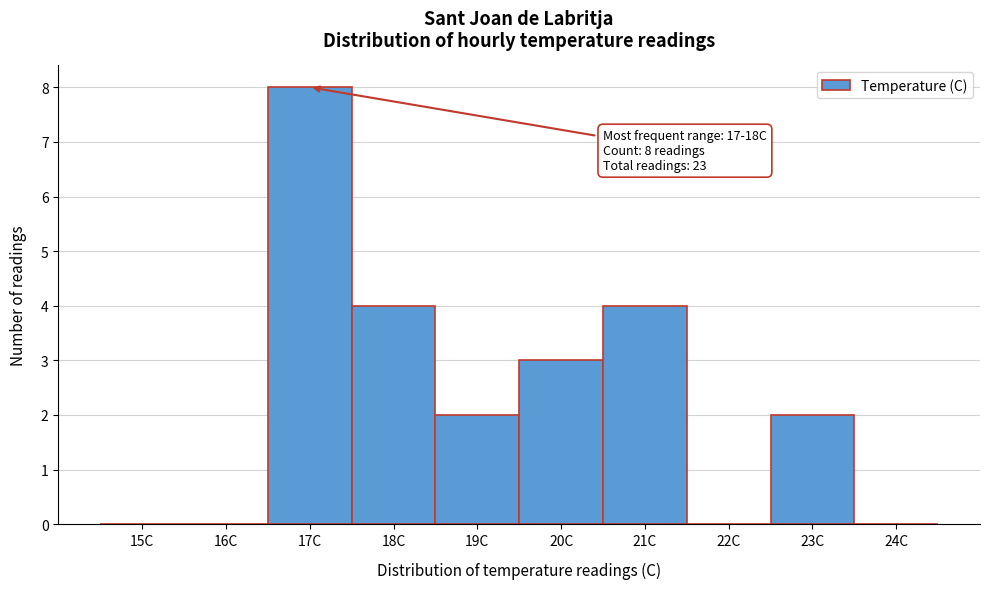

Reading right to left, what are all the values shown in this chart?

24C=0	23C=2	22C=0	21C=4	20C=3	19C=2	18C=4	17C=8	16C=0	15C=0